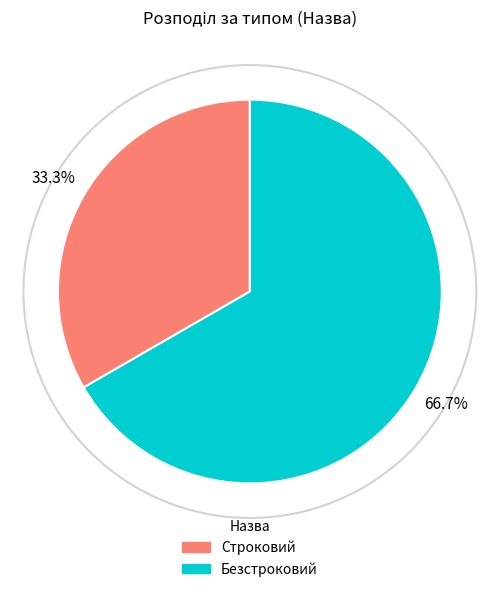

Which slice is the smallest?

Строковий